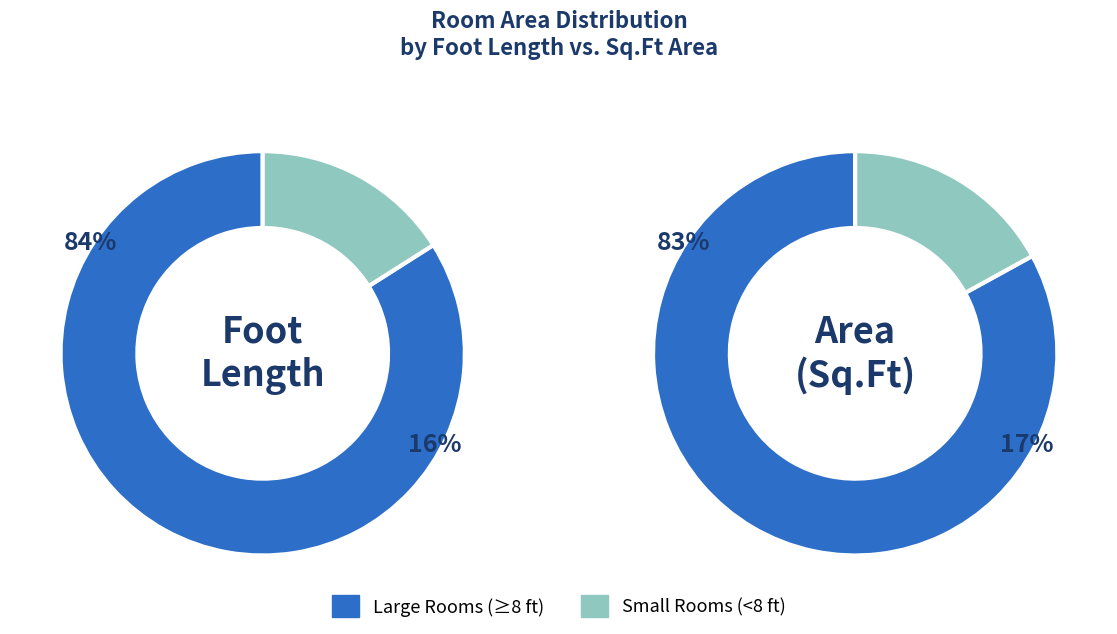

Is there a majority slice in this chart?

Yes